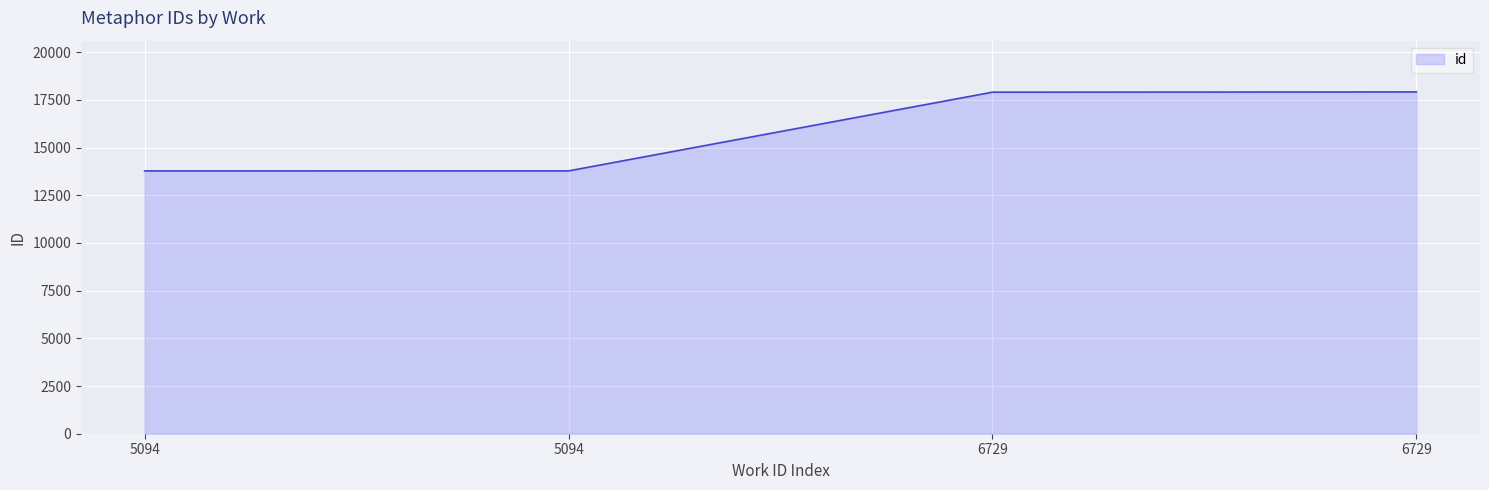

Is this an area chart (filled region under the line)?

Yes